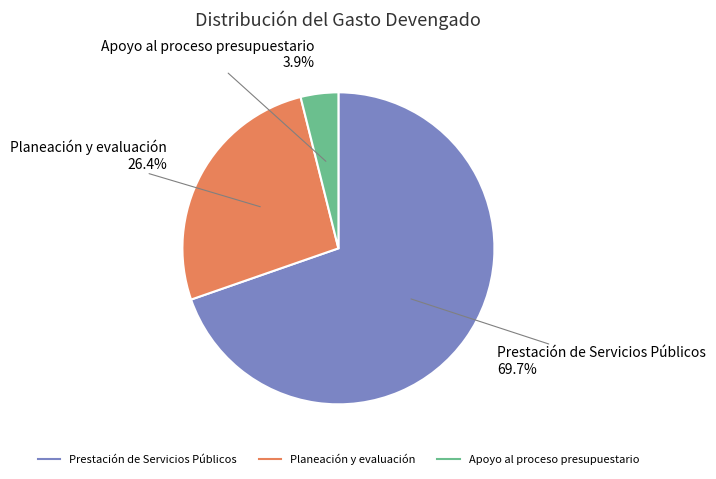

Count the number of slices in the pie.

3